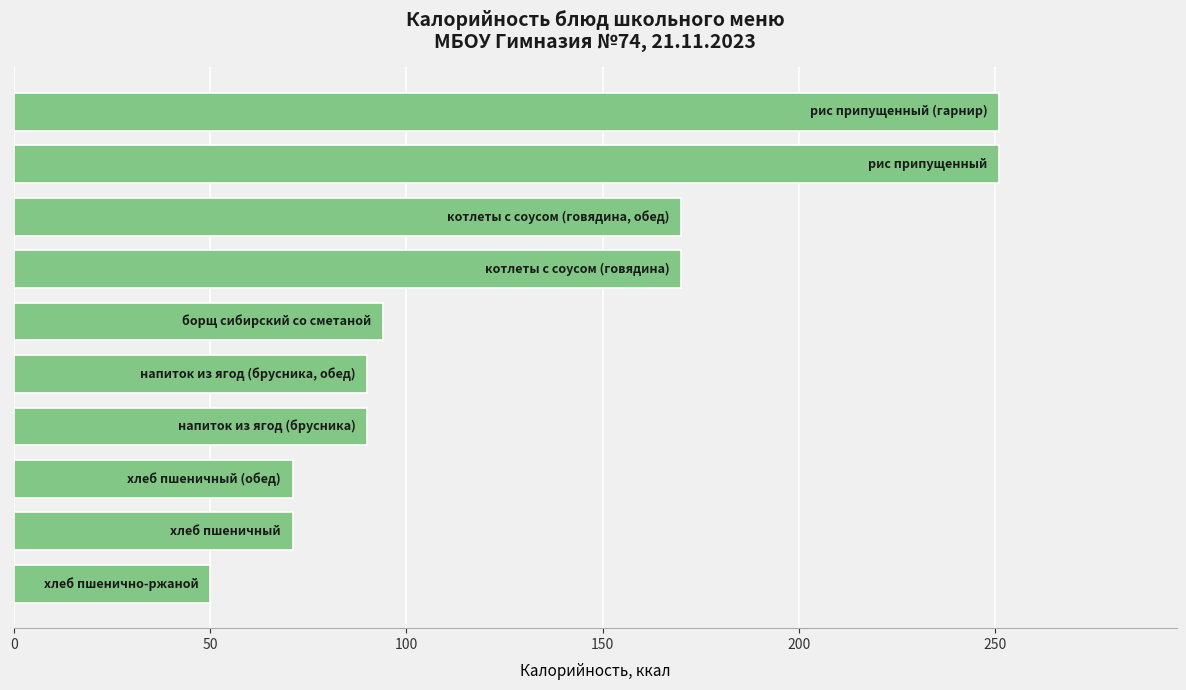

What is the minimum value shown in the chart?

50